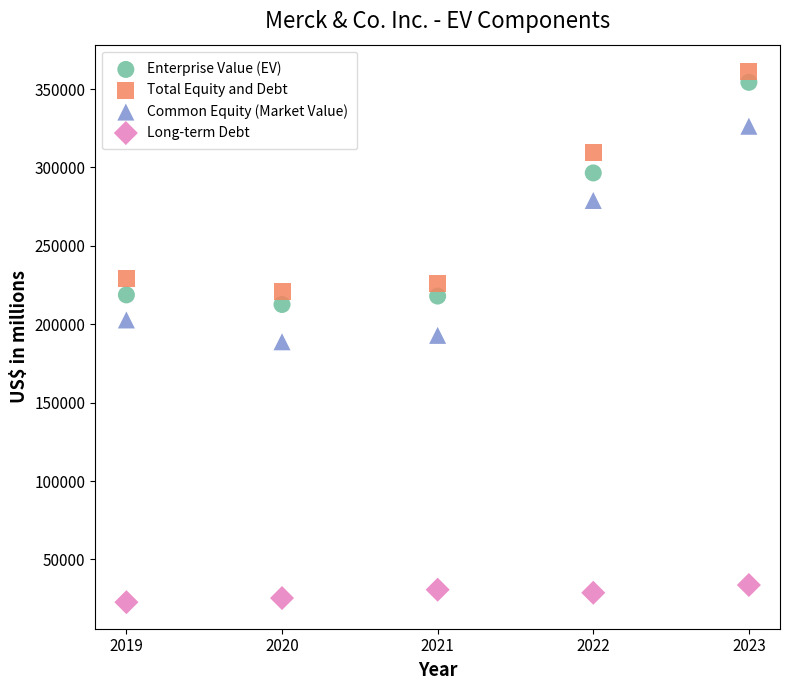

In the Total Equity and Debt series, what Y value is closest to 291052?

309724